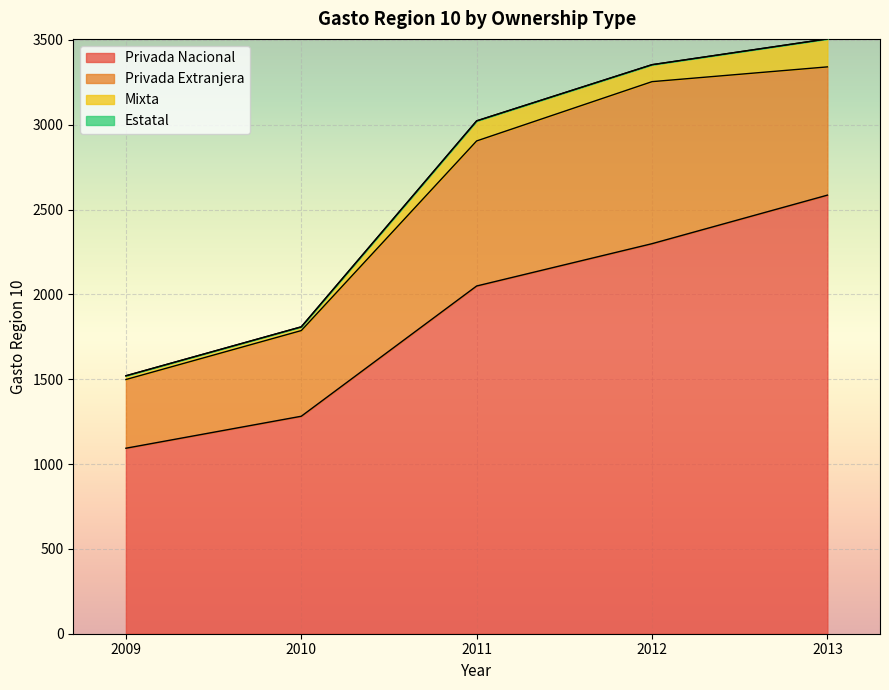

How many lines are shown in the chart?

4